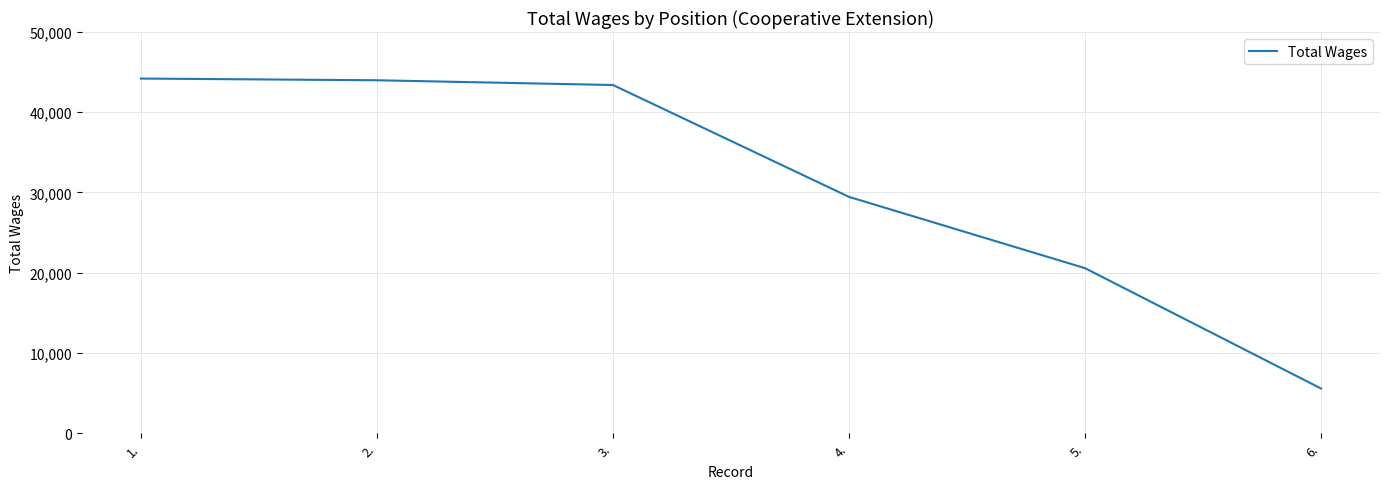

Which label corresponds to the smallest value in the chart?

6.